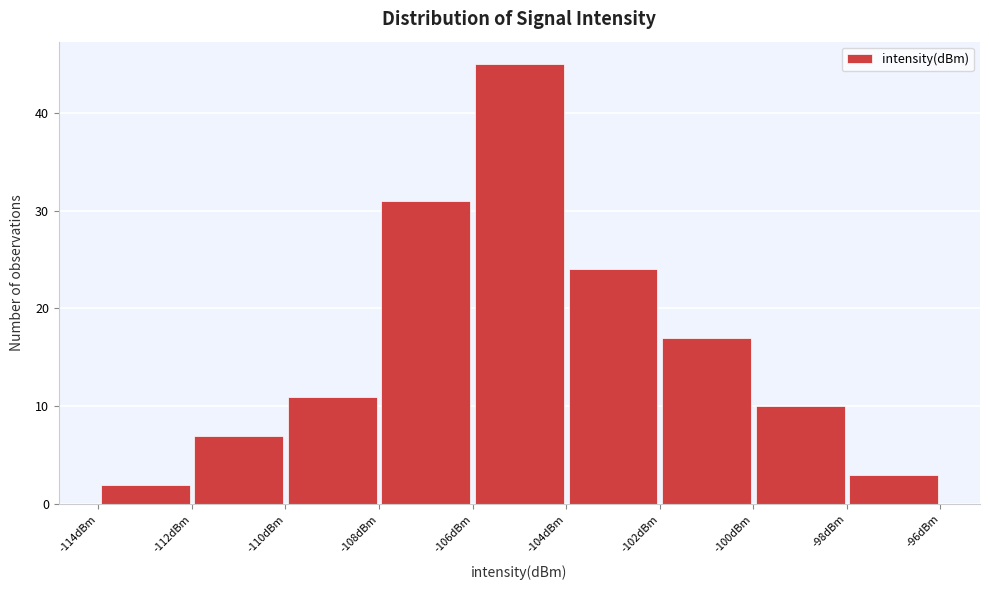

Reading left to right, transcribe this chart: for each bar, give the range it covers on the x-axis and its height. The values are not printed on the chart, so give them approximately, as read against the axis.

-114 to -112: 2
-112 to -110: 7
-110 to -108: 11
-108 to -106: 31
-106 to -104: 45
-104 to -102: 24
-102 to -100: 17
-100 to -98: 10
-98 to -96: 3